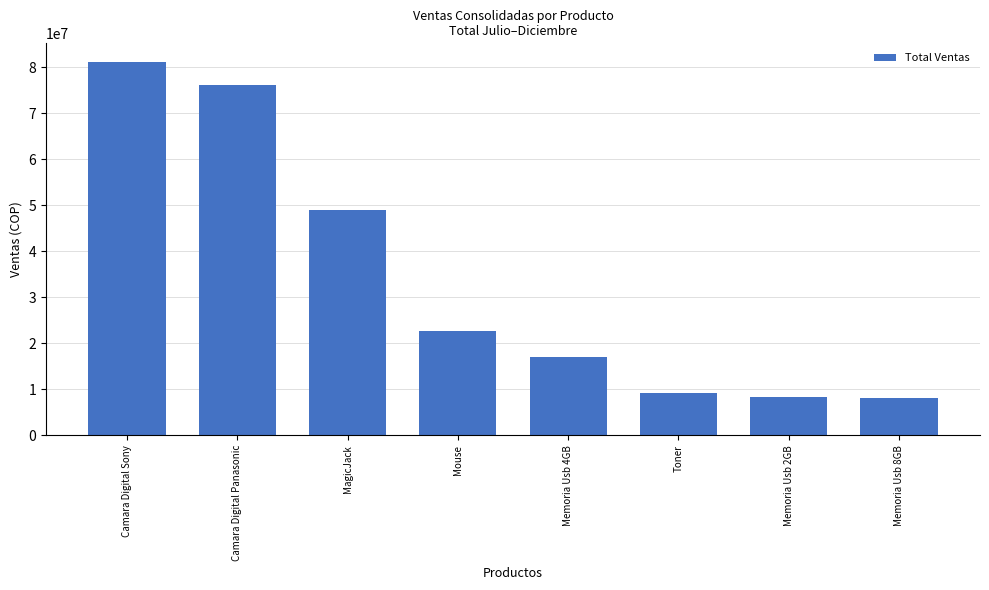

What is the value of the 6th bar from the left?

9116899.6